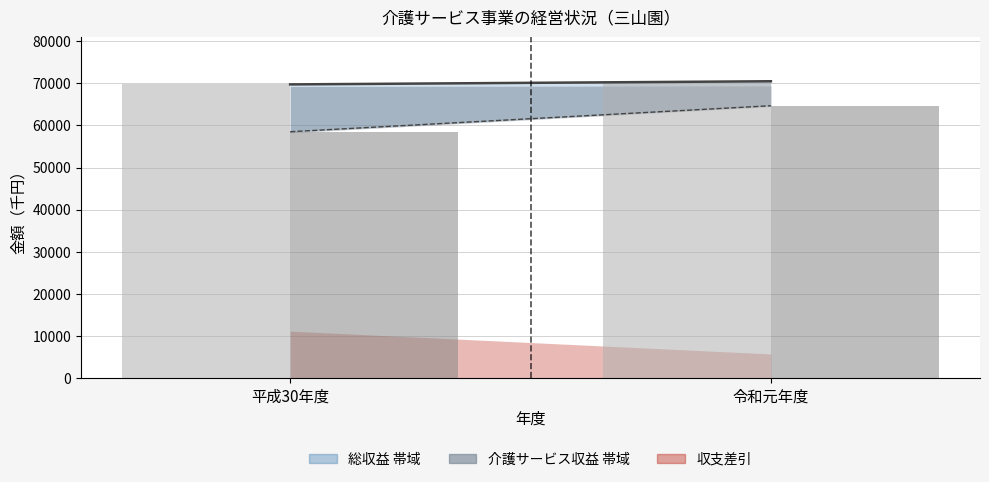

Does the chart contain stacked bars?

No